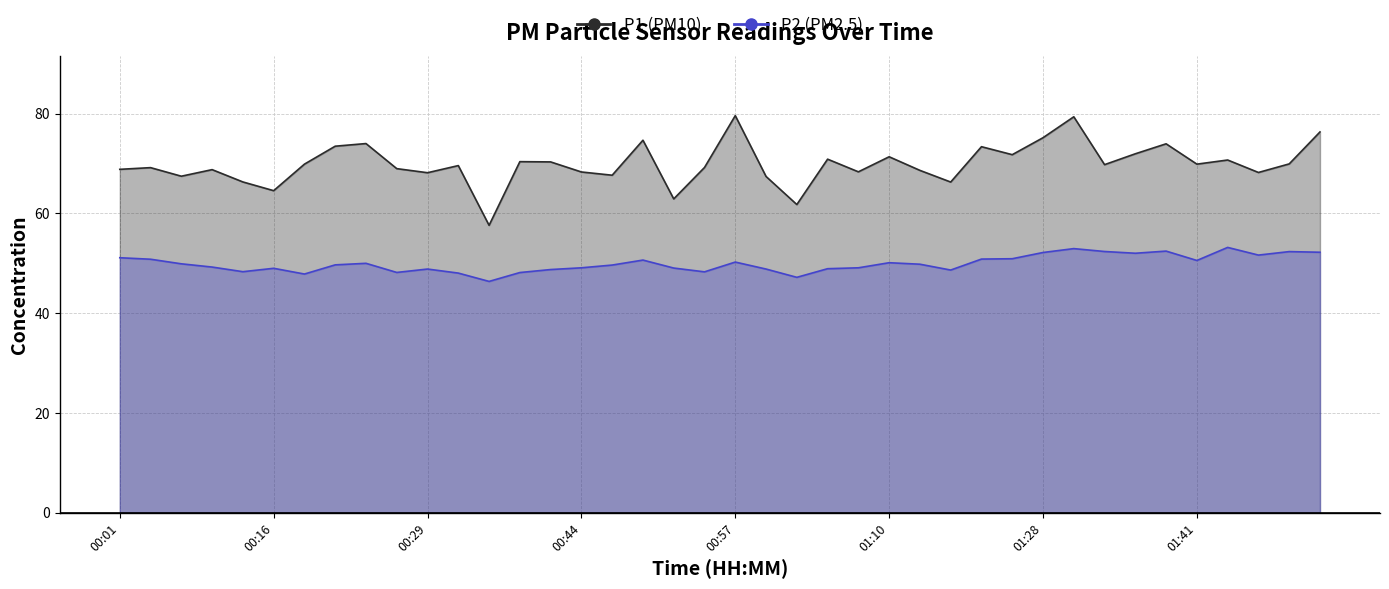

What are all the series names shown in the legend?

P1, P2